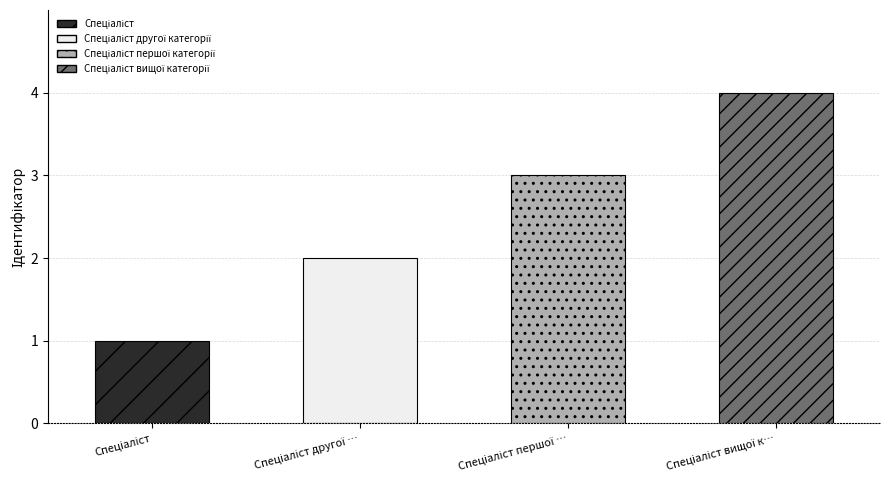

Reading left to right, transcribe all the data shown in this chart.

Спеціаліст=1	Спеціаліст другої категорії=2	Спеціаліст першої категорії=3	Спеціаліст вищої категорії=4